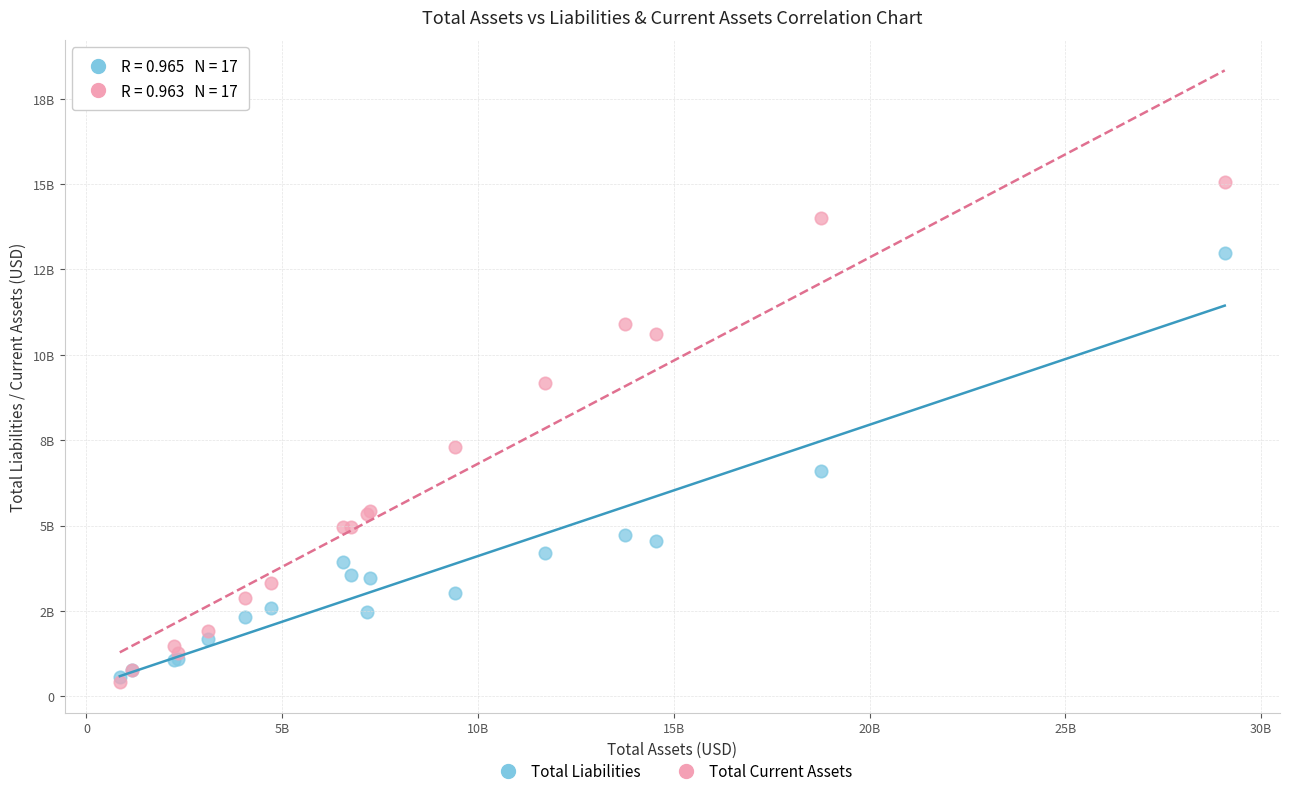

Which series contains the highest Y value?

Total Current Assets